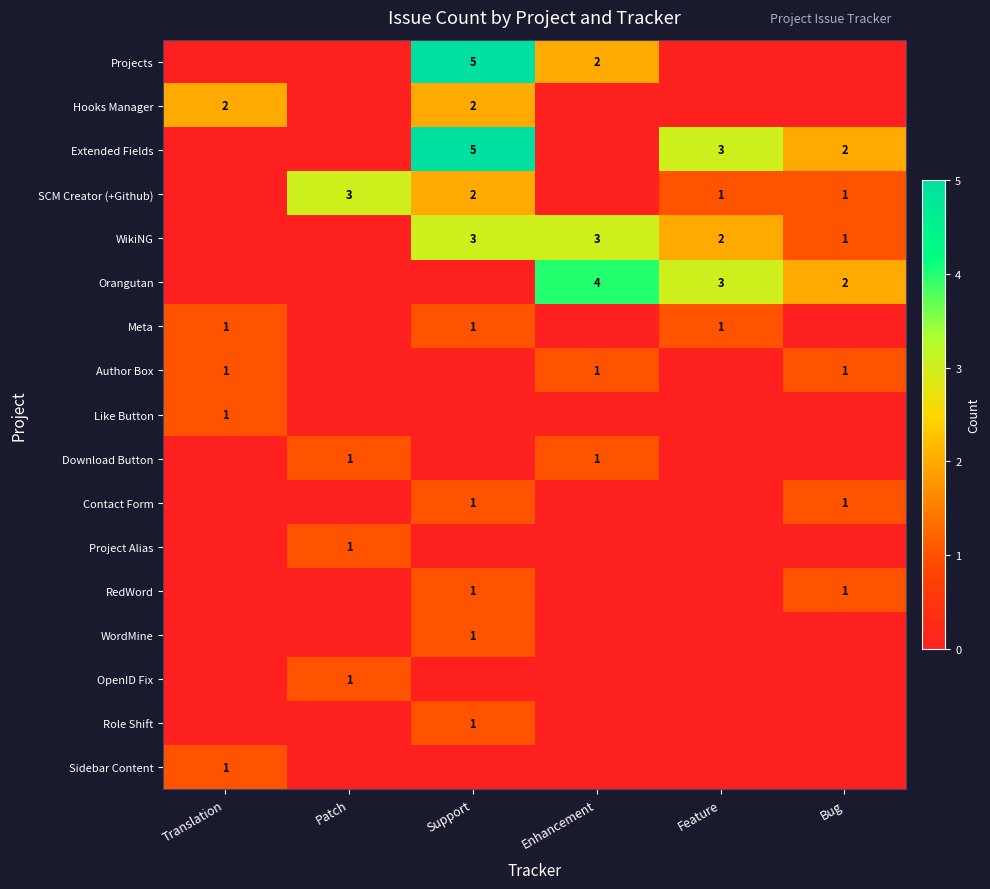

The SCM Creator (+Github) series shows 2 at Bug. True or false?

False